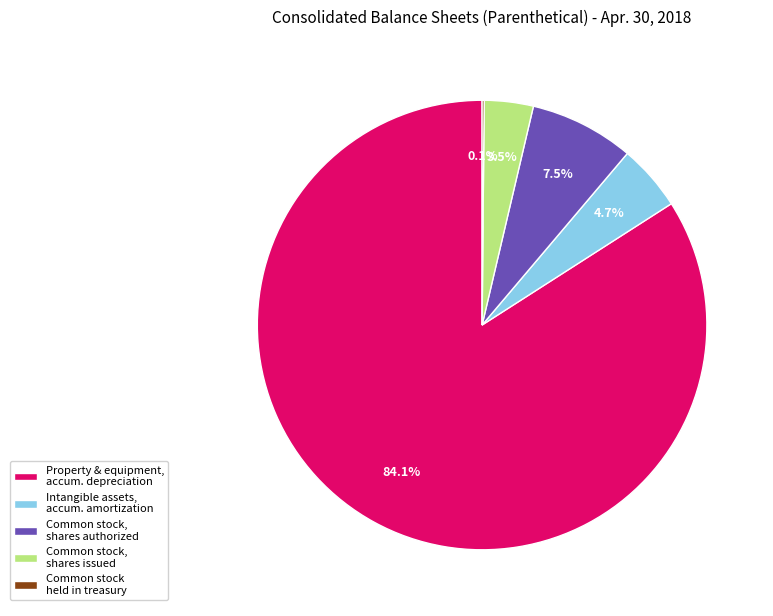

Is there a majority slice in this chart?

Yes